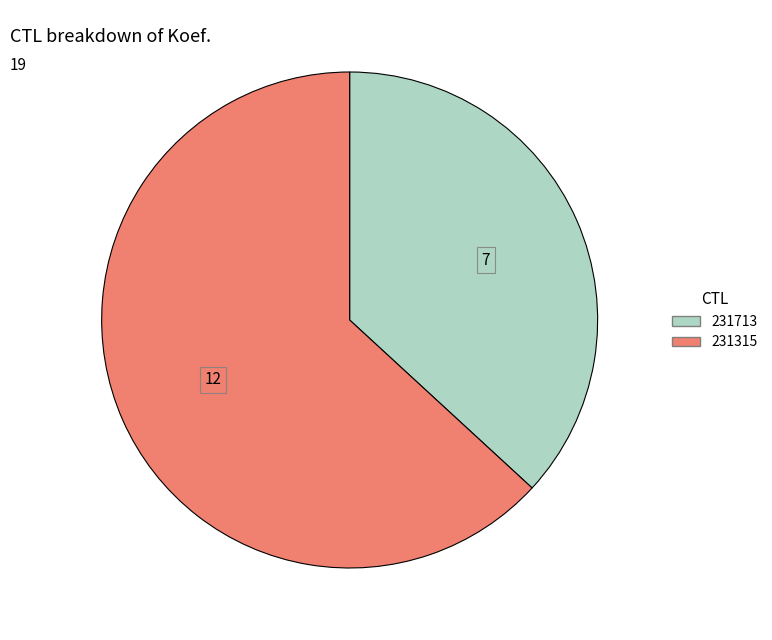

Does any single category account for the majority?

Yes